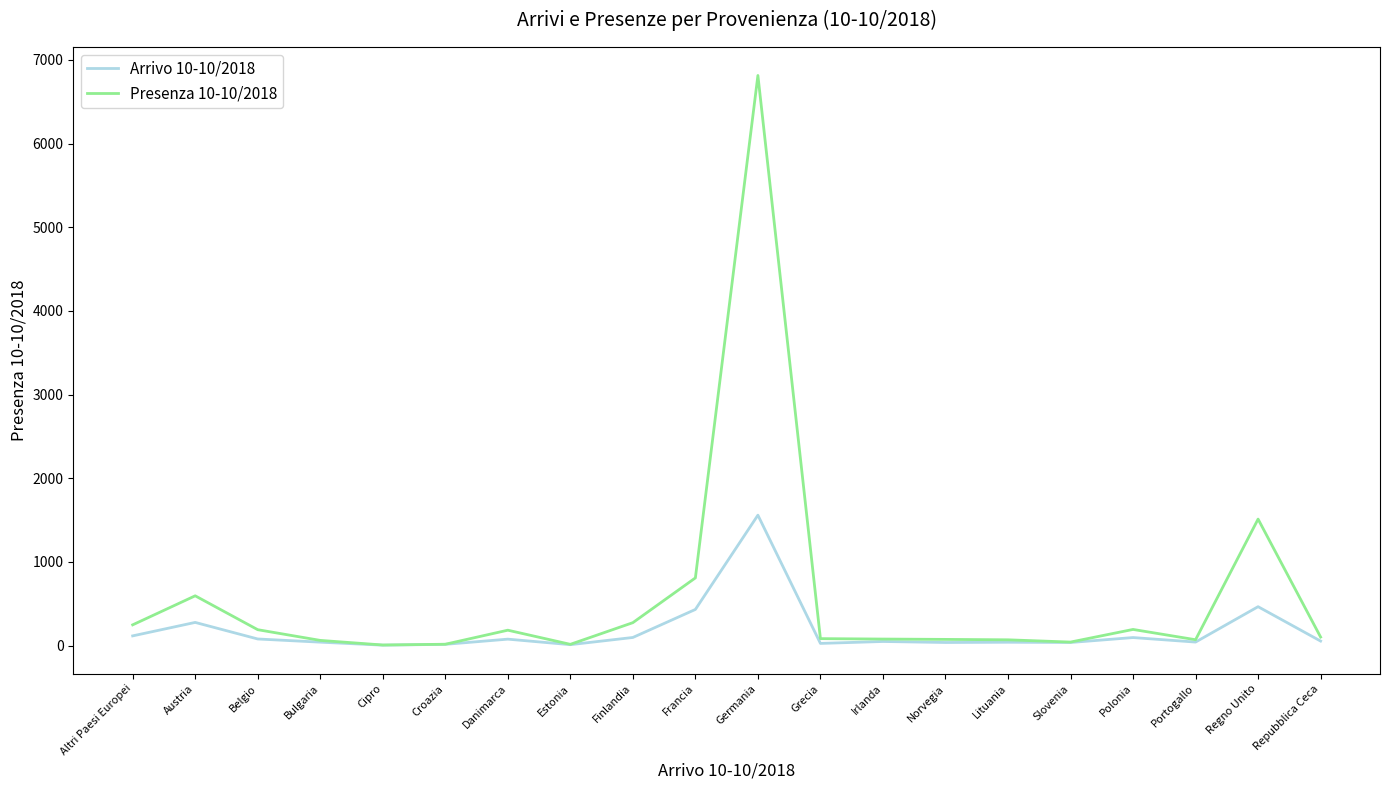

Which label corresponds to the largest value in the chart?

Germania